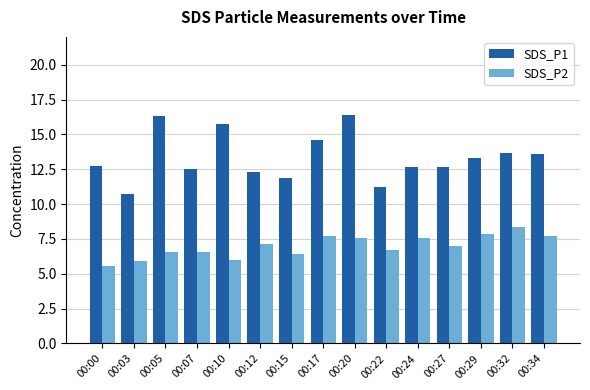

Is the value of SDS_P2 at 00:27 greater than the value of SDS_P1 at 00:27?

No